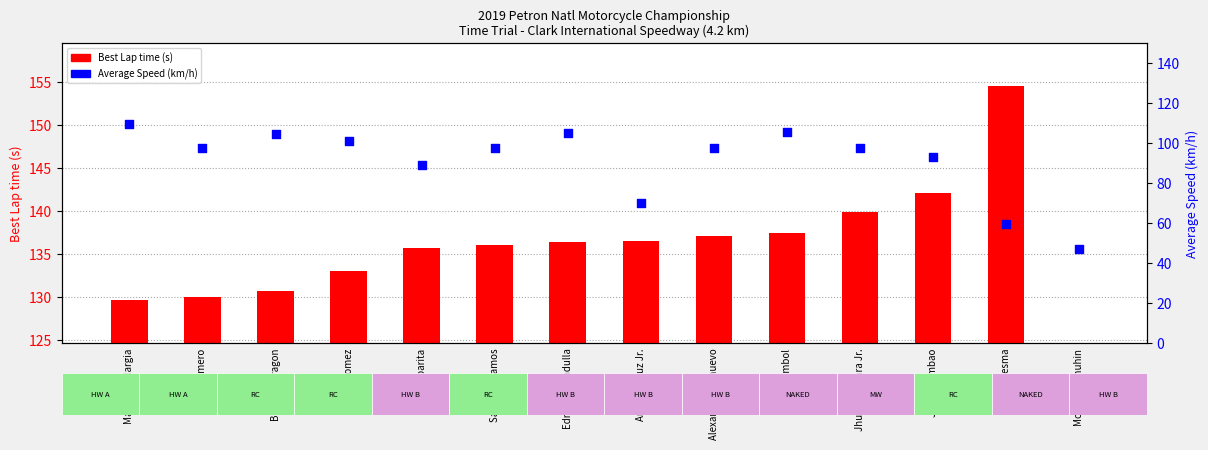

At how many categories does at least one series exceed 112?

13